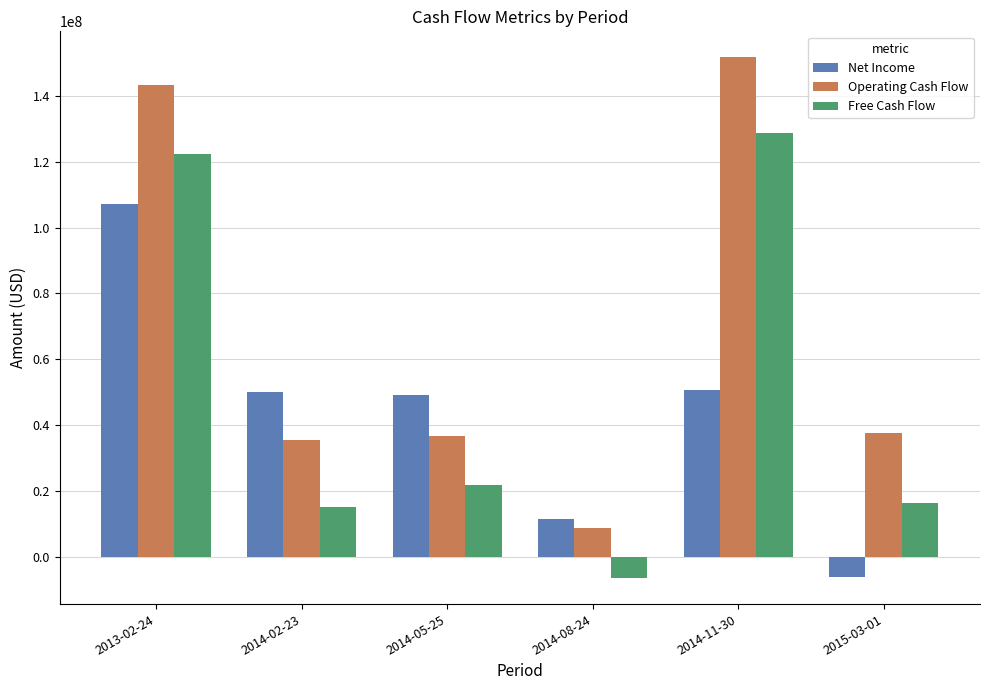

Is the value of Operating Cash Flow at 2014-11-30 greater than the value of Free Cash Flow at 2015-03-01?

Yes